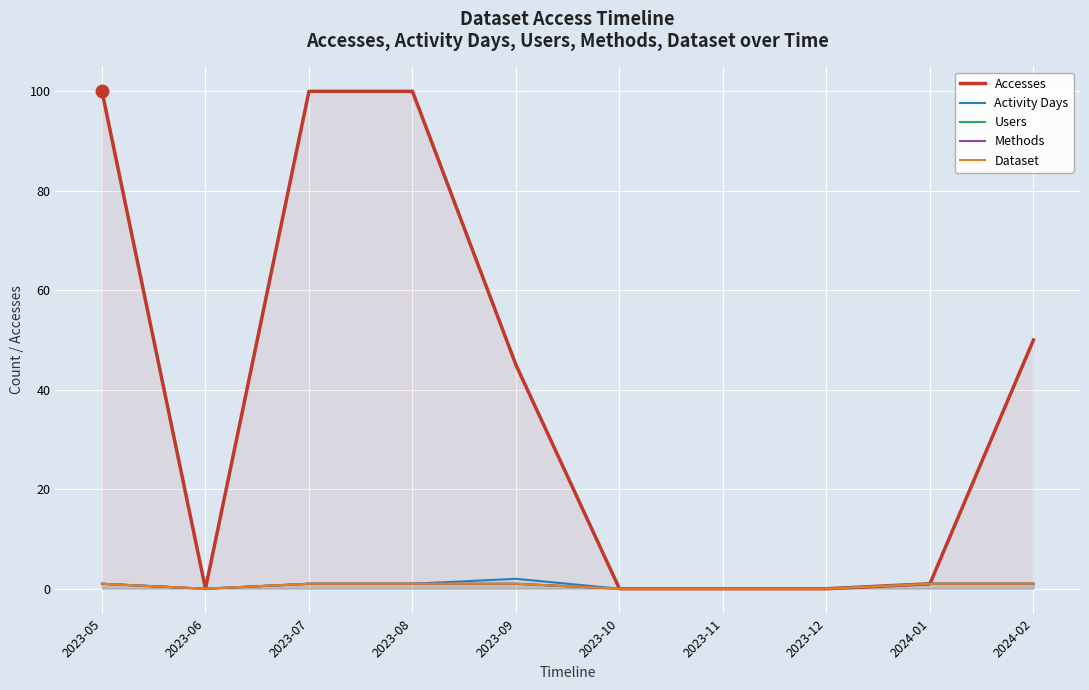

What is the sum of the Users values at 2023-07 and 2023-06?

1